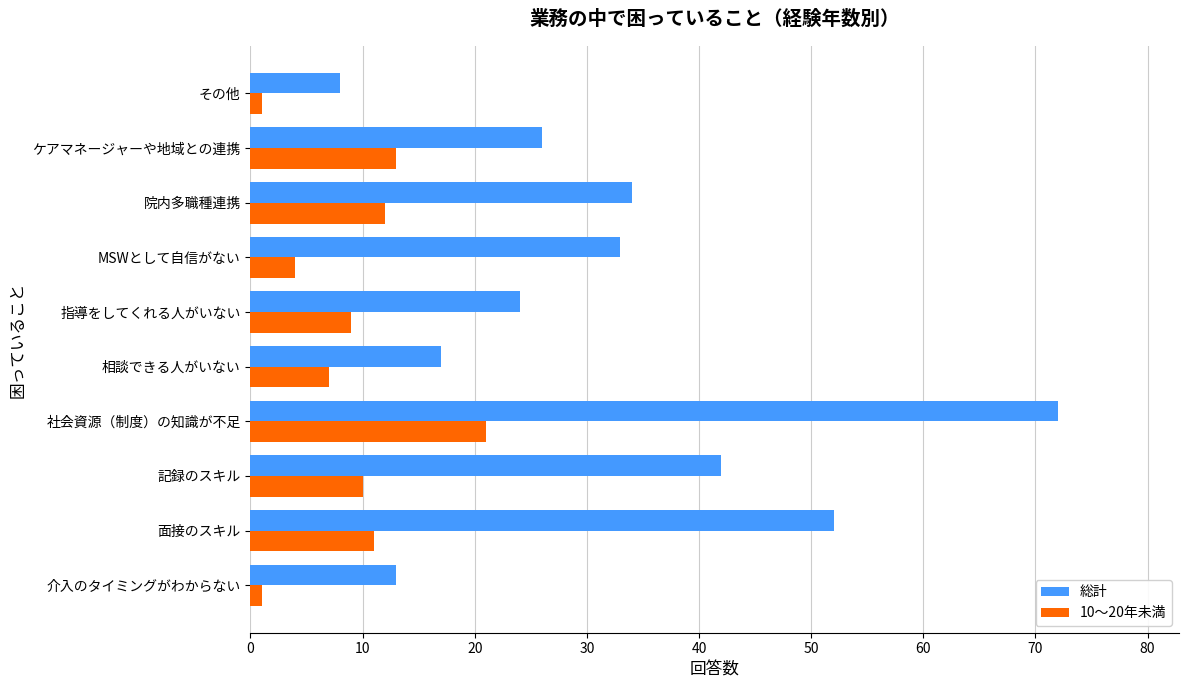

What is the average value of the 総計 series?

32